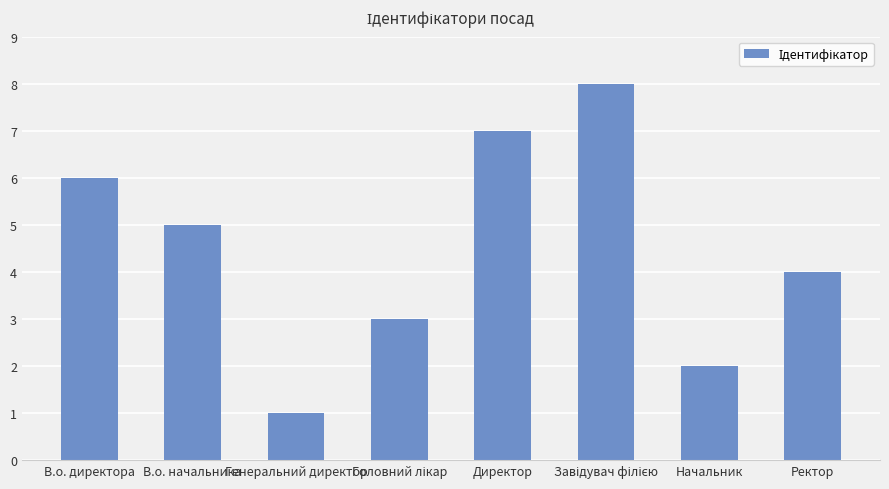

What is the ratio of the value at Директор to the value at Начальник?

3.5